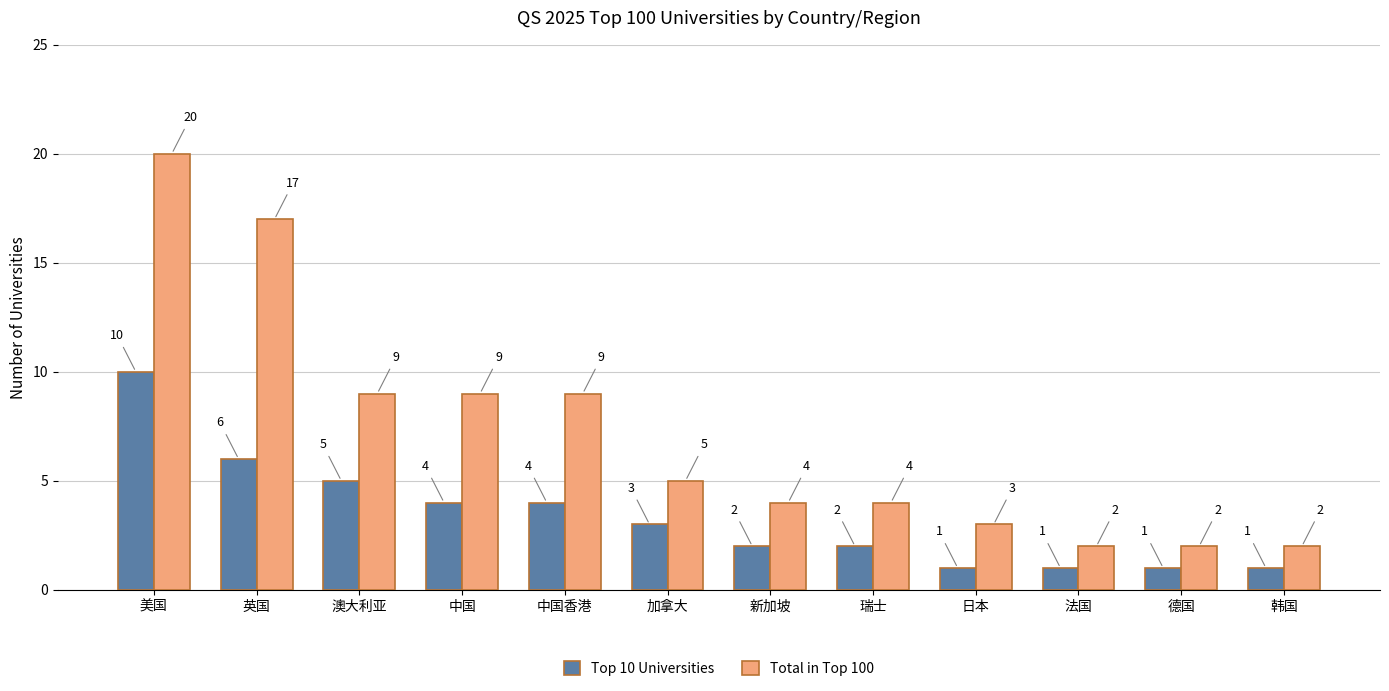

True or false: Total in Top 100 has a value of 4 at 德国.

False